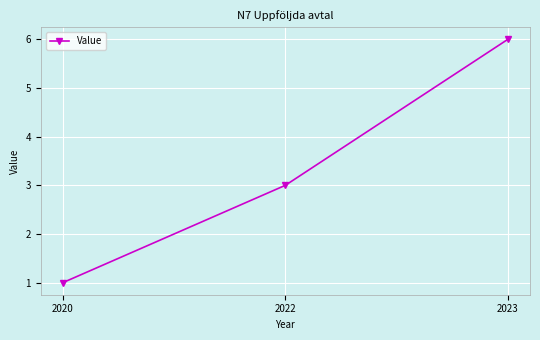

Is it true that the value at 2020 is 1?

True